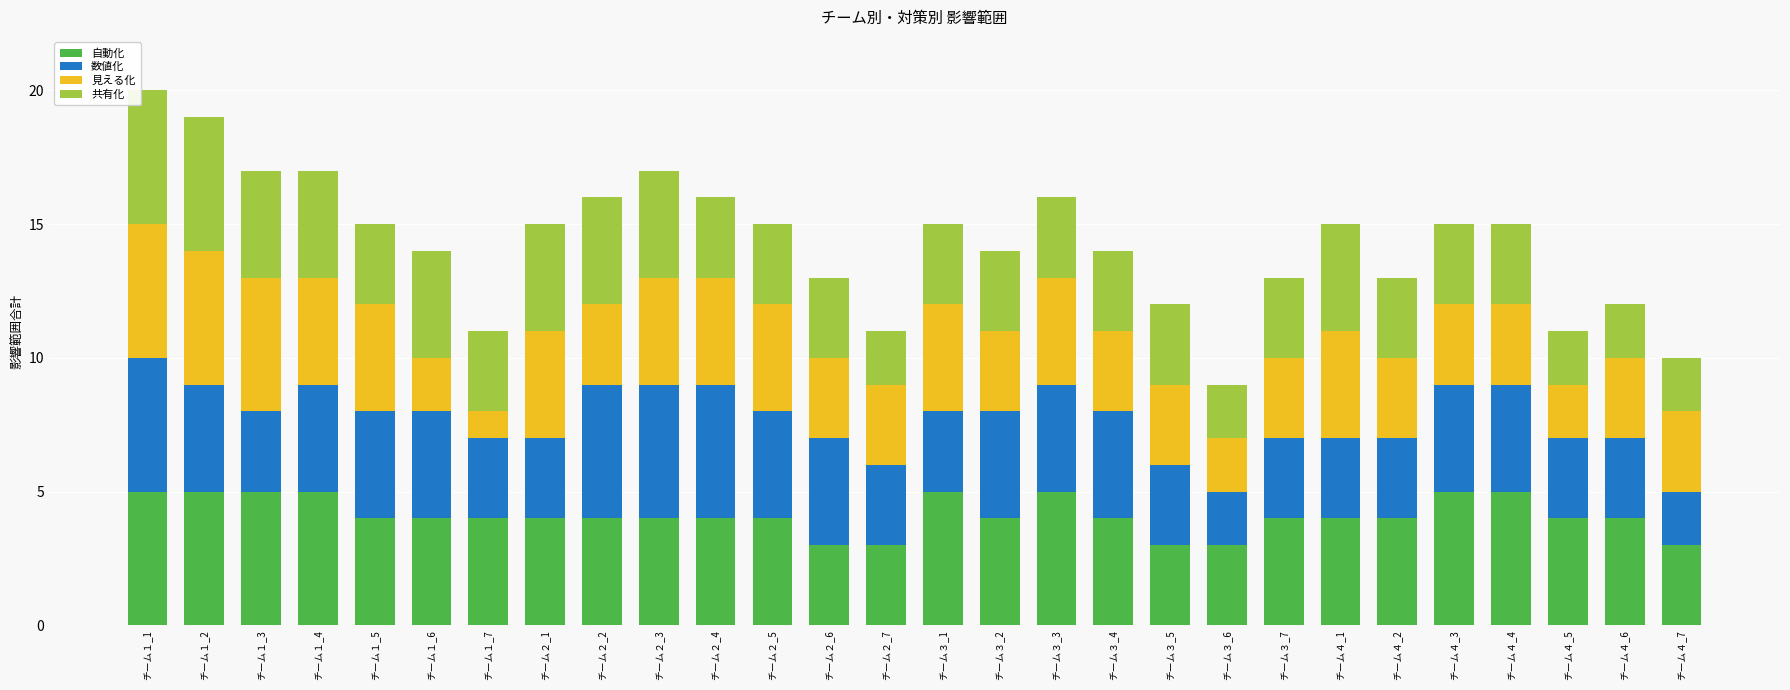

How many 自動化 values are between 4 and 5?

23